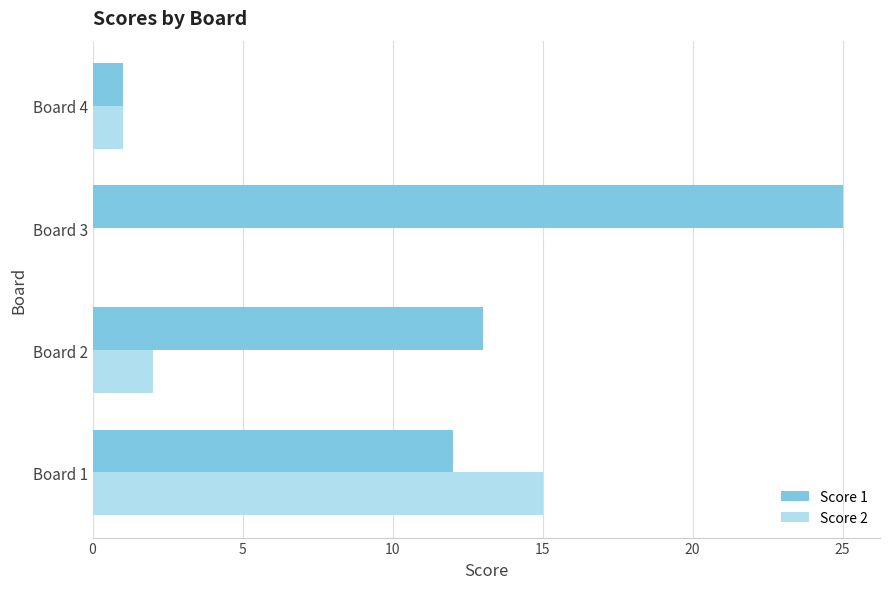

Which series has the largest total across all categories?

Score 1